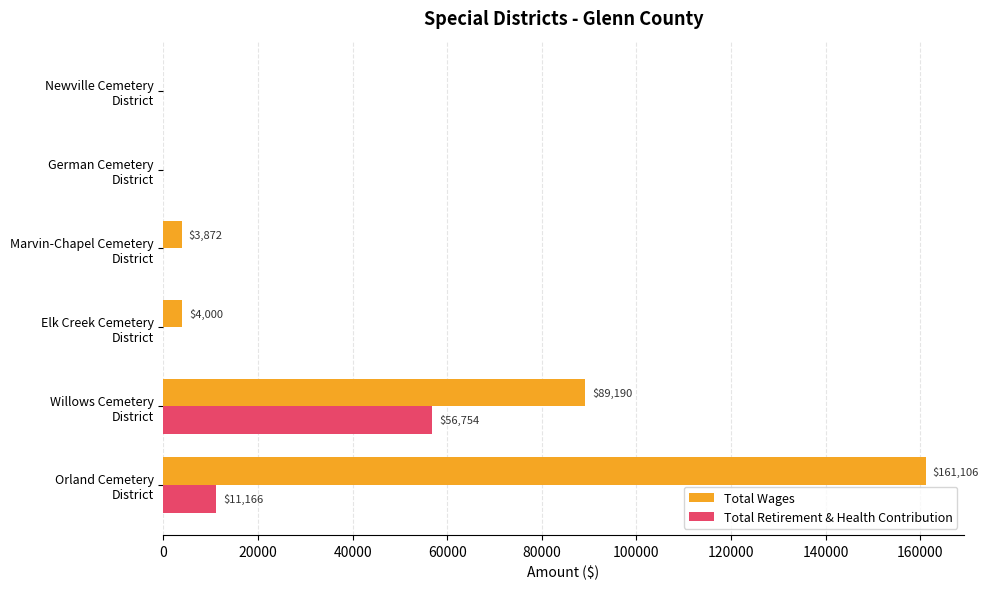

What is the sum of all Total Retirement & Health Contribution values?

67920